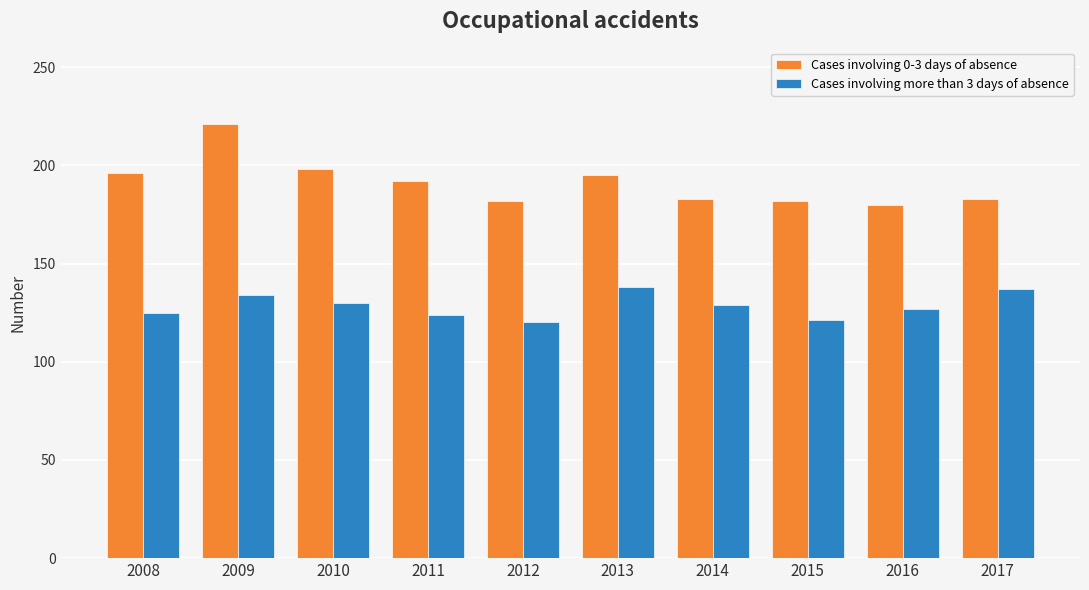

What is the total value across all series at 2011?

316